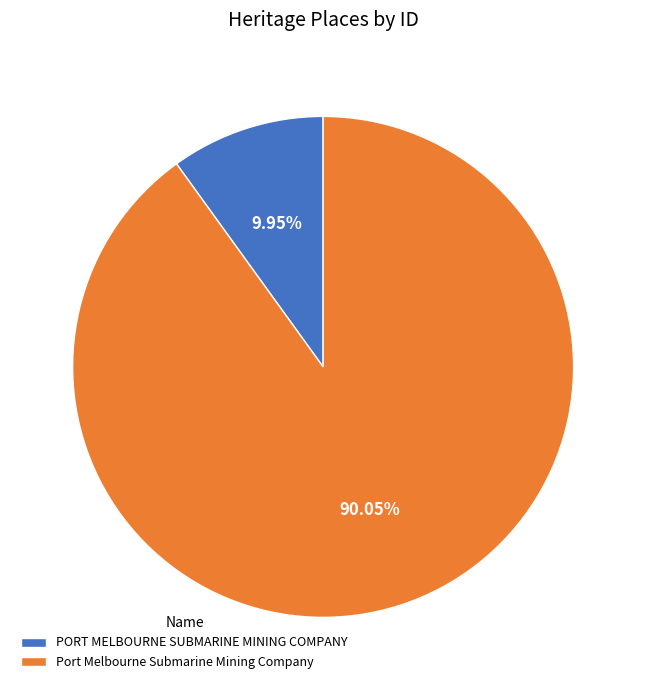

To the nearest percent, what is the combined percentage of Port Melbourne Submarine Mining Company and PORT MELBOURNE SUBMARINE MINING COMPANY?

100%